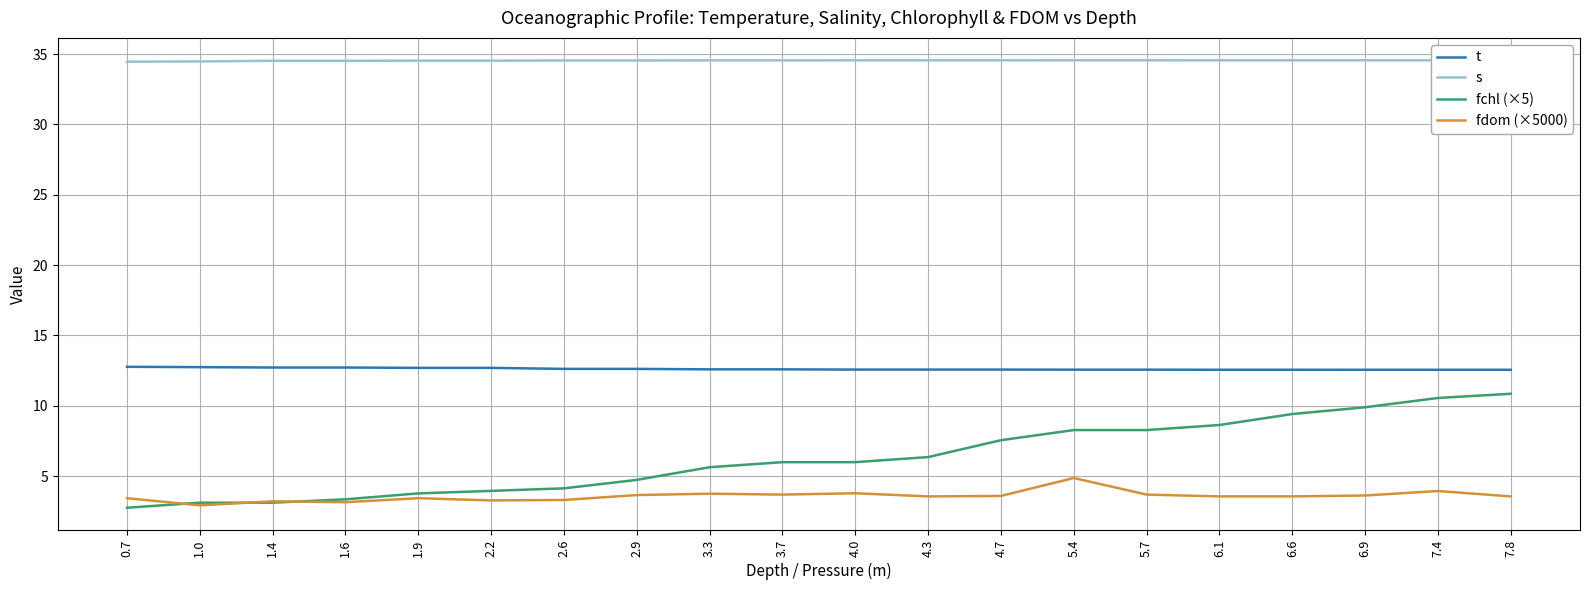

What is the sum of the fchl (×5) values at 4.3 and 4.0?

12.4